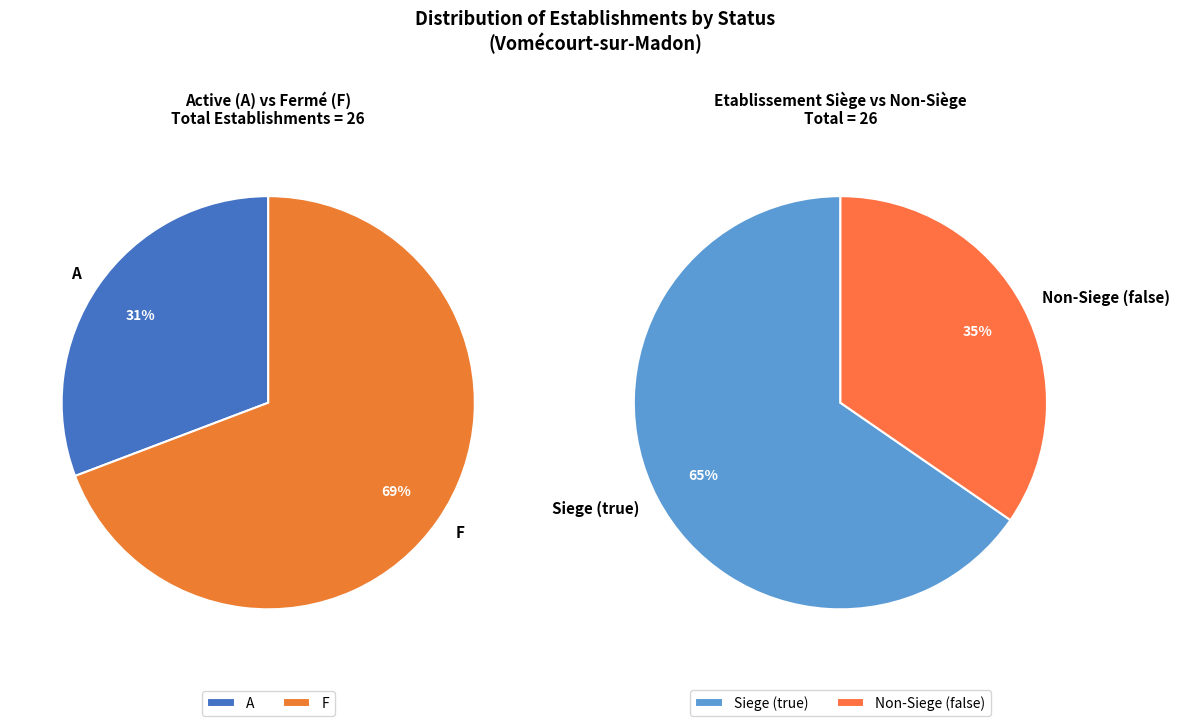

Combined, do F and A account for over 50%?

Yes